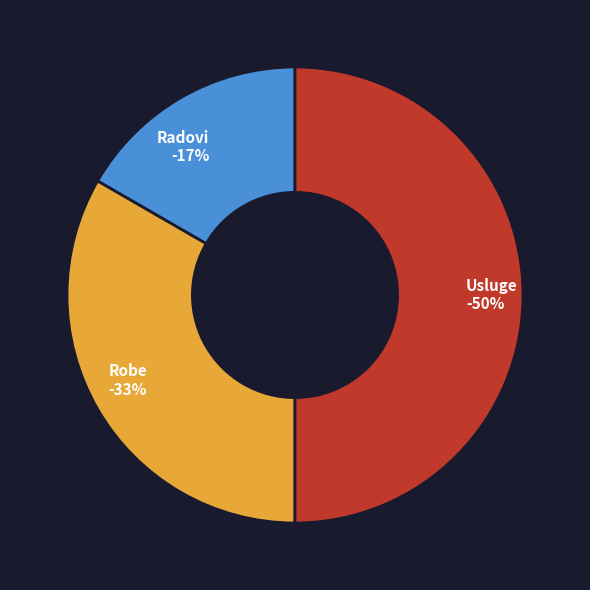

Does Robe account for over 50% of the chart?

No